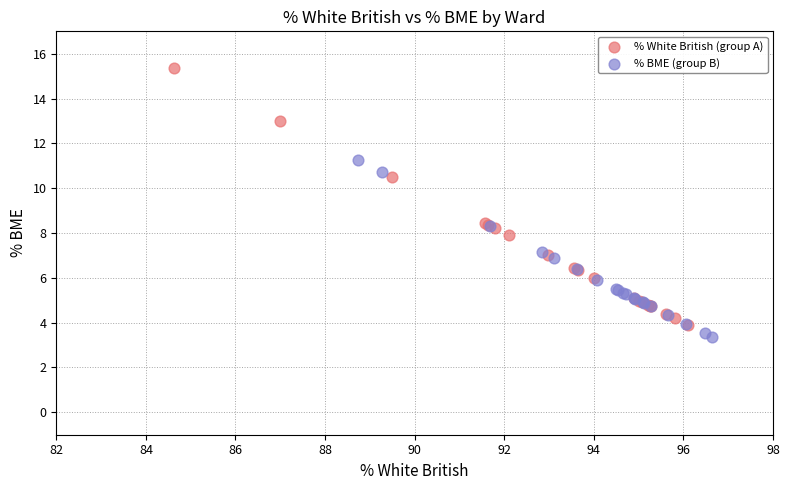

Which series reaches the minimum Y coordinate?

% BME (group B)